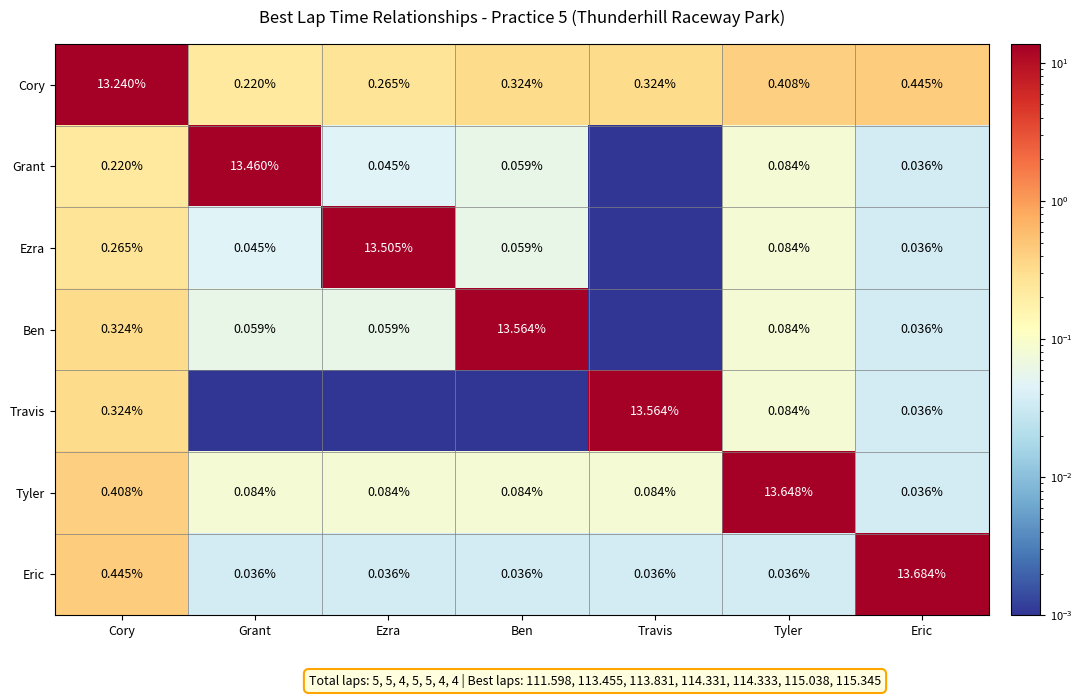

Is the value of Tyler at Cory greater than the value of Ezra at Tyler?

Yes